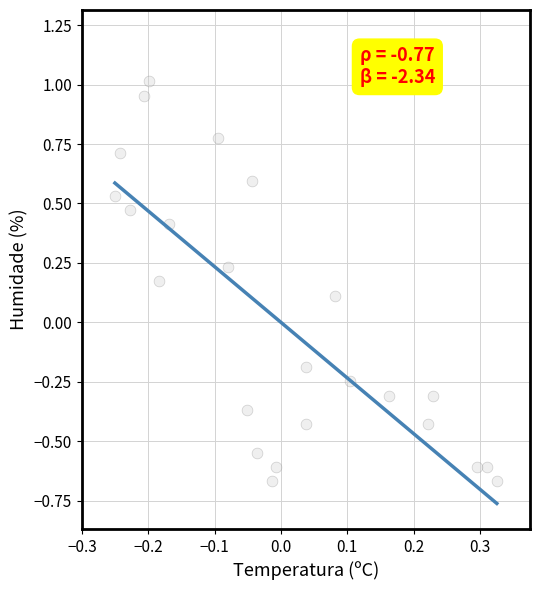

What is the range of Y values (max minus min)?

1.7